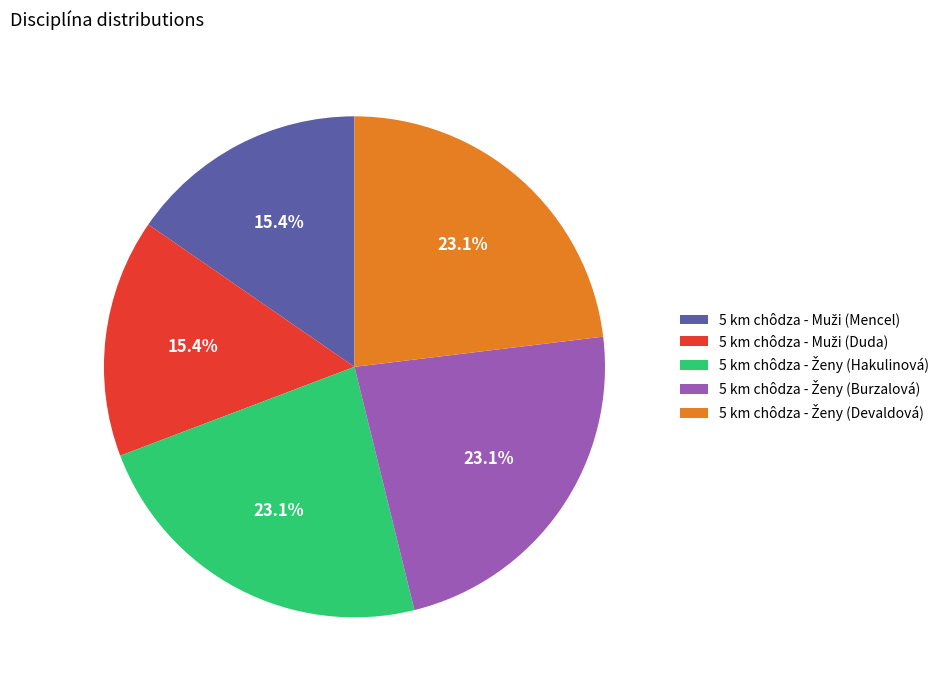

Is there a majority slice in this chart?

No